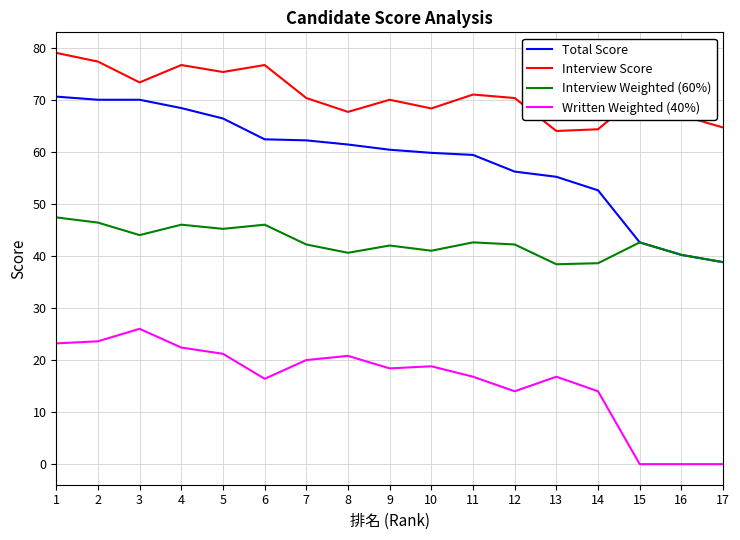

True or false: Written Weighted (40%) and Interview Score intersect in this chart.

False